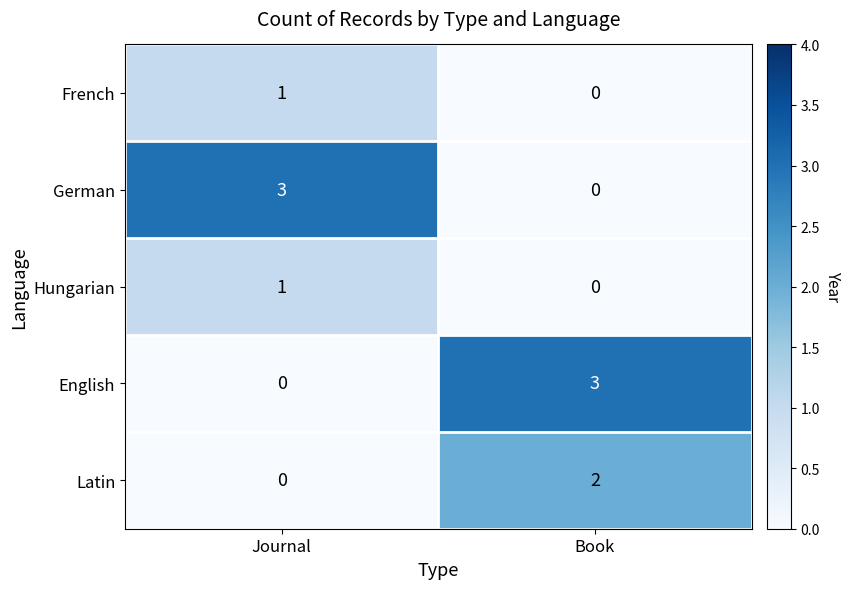

What is the spread (max minus min) of values at Journal?

3